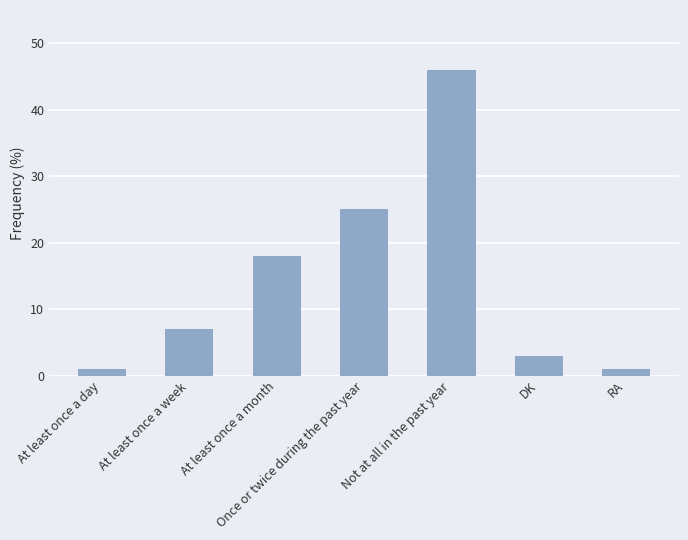

What is the label of the 4th bar from the left?

Once or twice during the past year